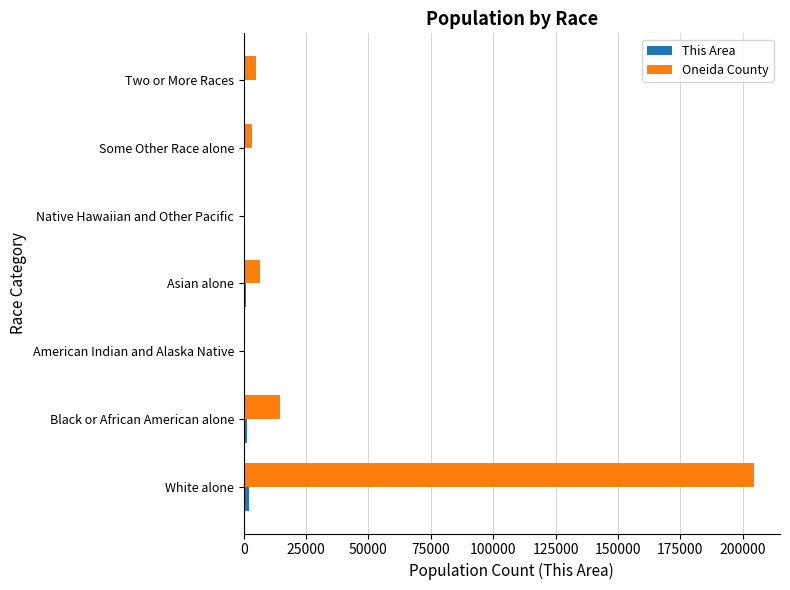

Which series has the largest total across all categories?

Oneida County